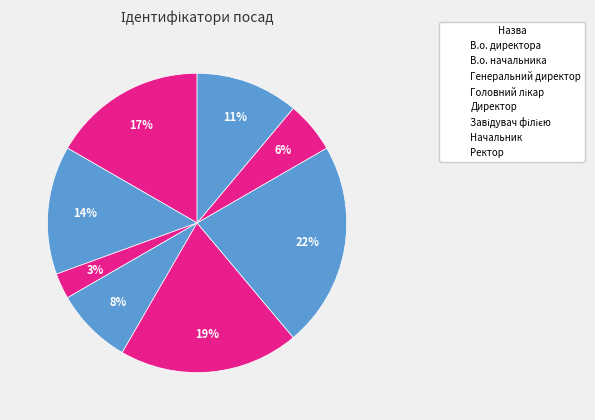

True or false: Головний лікар accounts for 1% of the total.

False